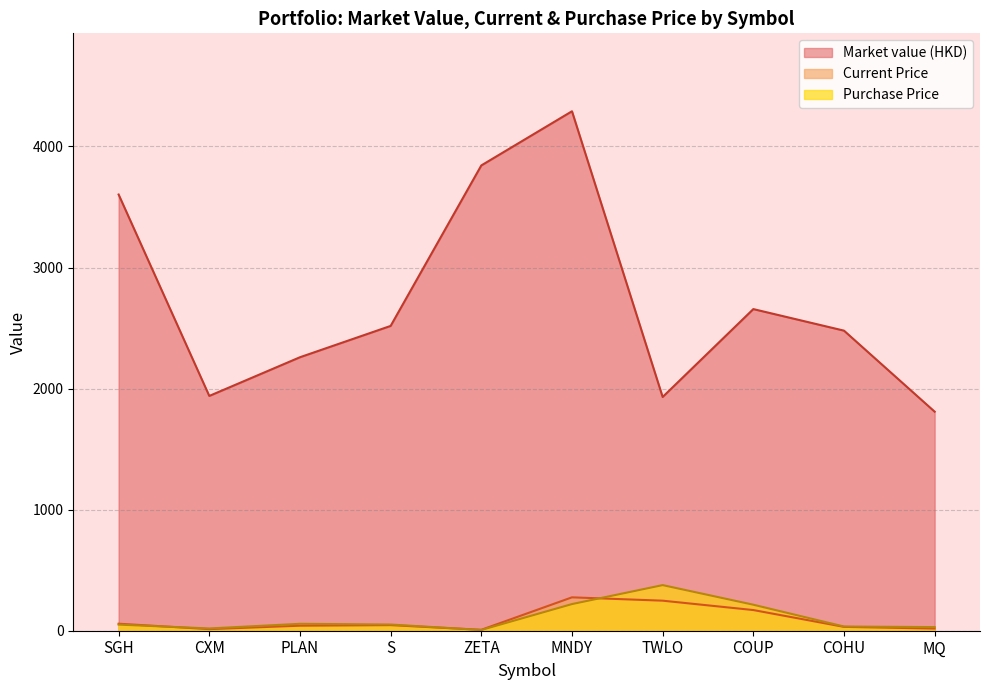

True or false: Market value (HKD) and Current Price intersect in this chart.

False